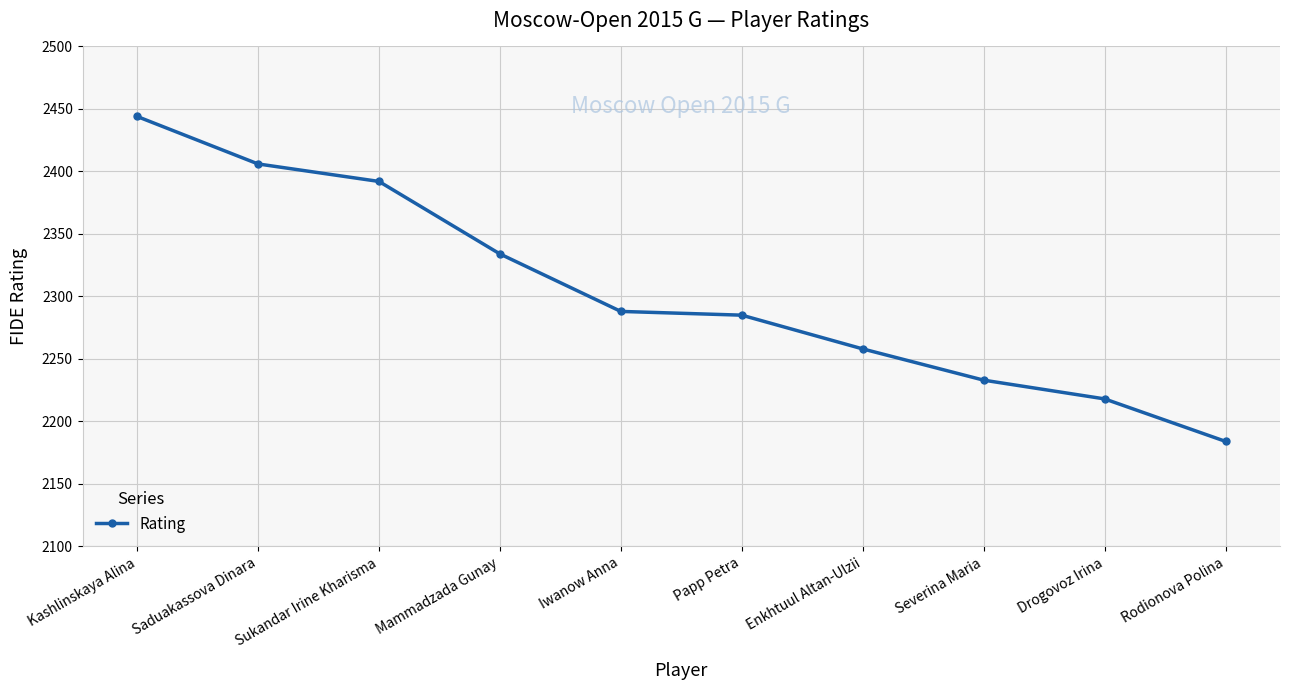

Reading left to right, list all the values displayed in this chart.

Kashlinskaya Alina=2444	Saduakassova Dinara=2406	Sukandar Irine Kharisma=2392	Mammadzada Gunay=2334	Iwanow Anna=2288	Papp Petra=2285	Enkhtuul Altan-Ulzii=2258	Severina Maria=2233	Drogovoz Irina=2218	Rodionova Polina=2184